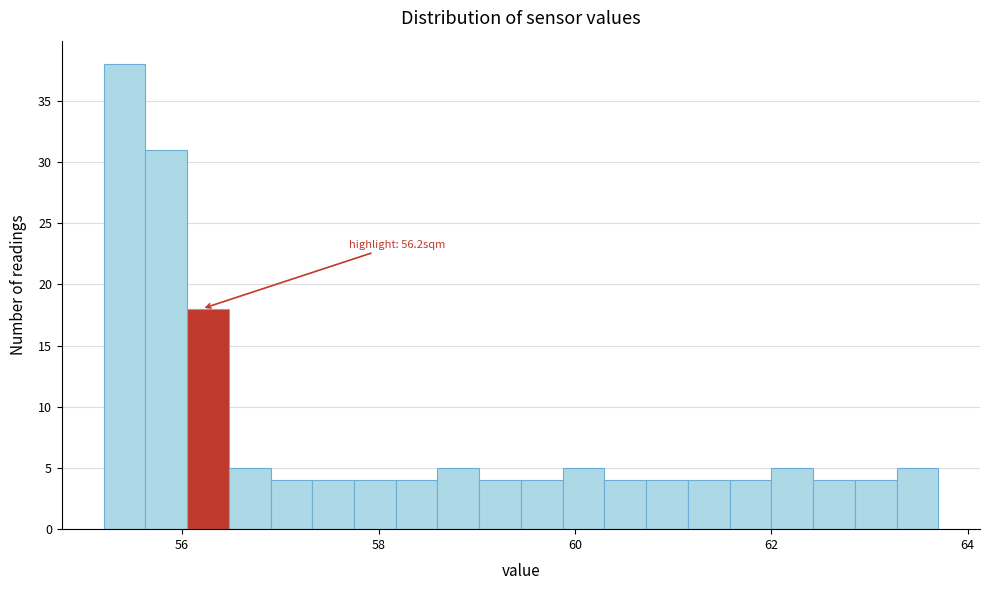

Read against the x-axis, roughly where is the centre of the tallest bar?

55.4